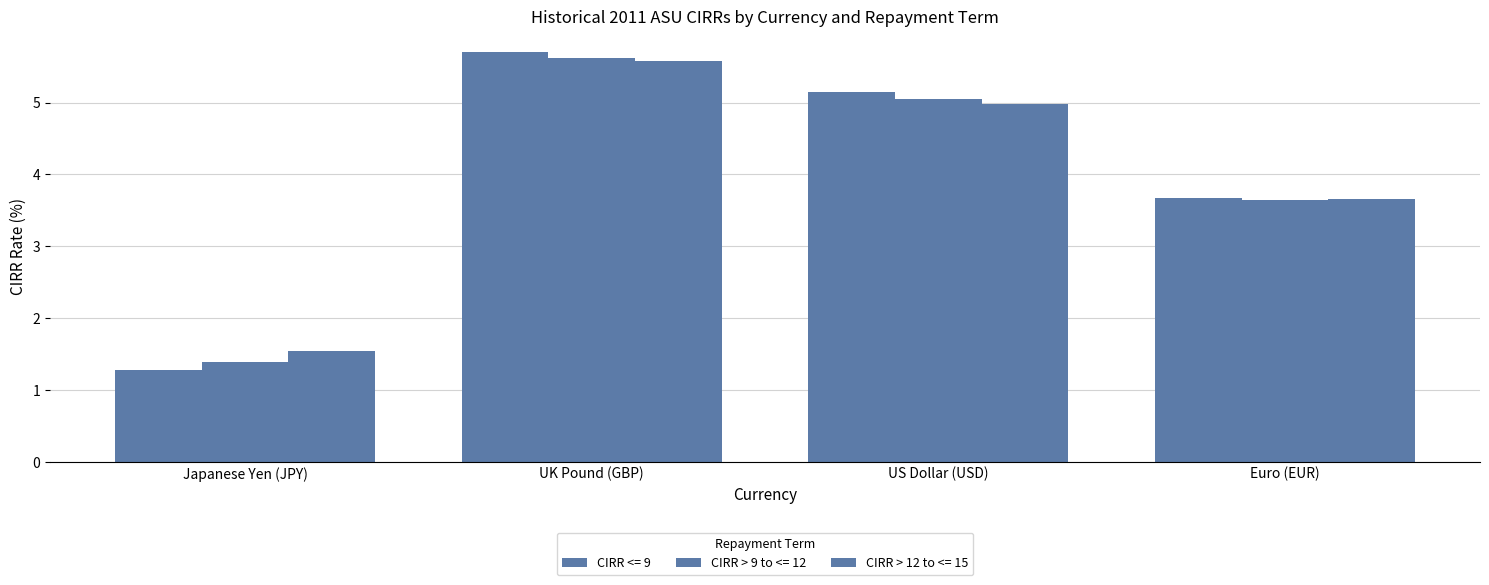

How many data points does each series have?

4